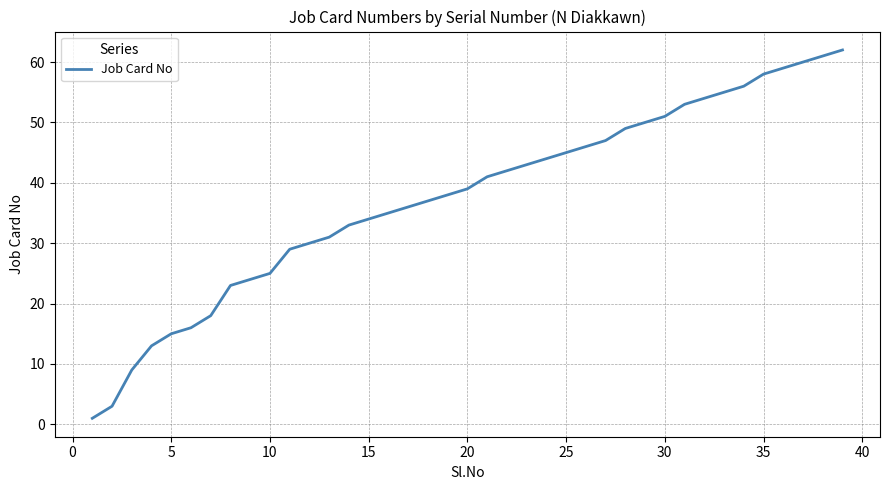

What is the difference between the maximum and minimum values?

61